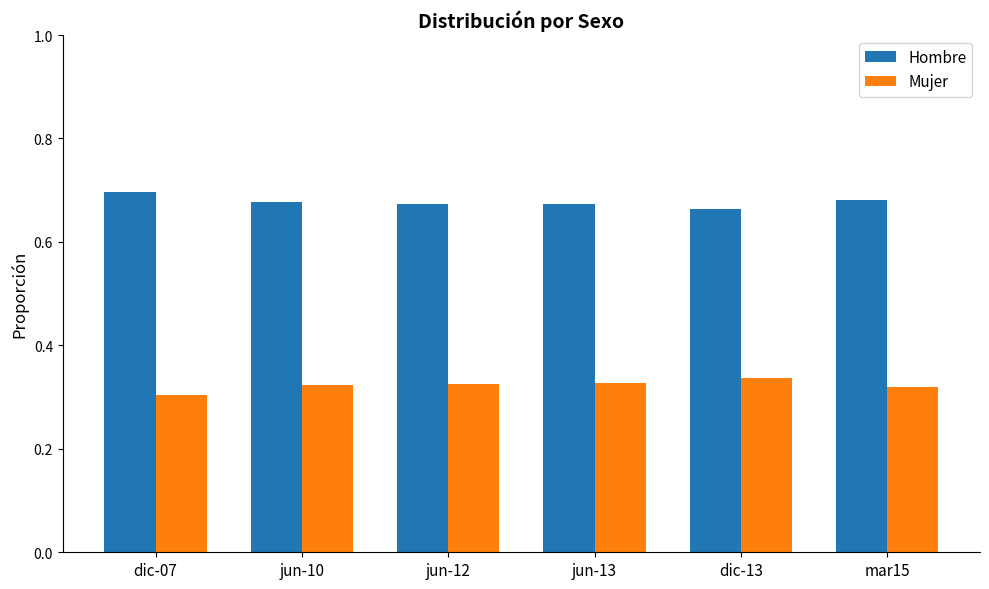

How many bars are there in each group?

2